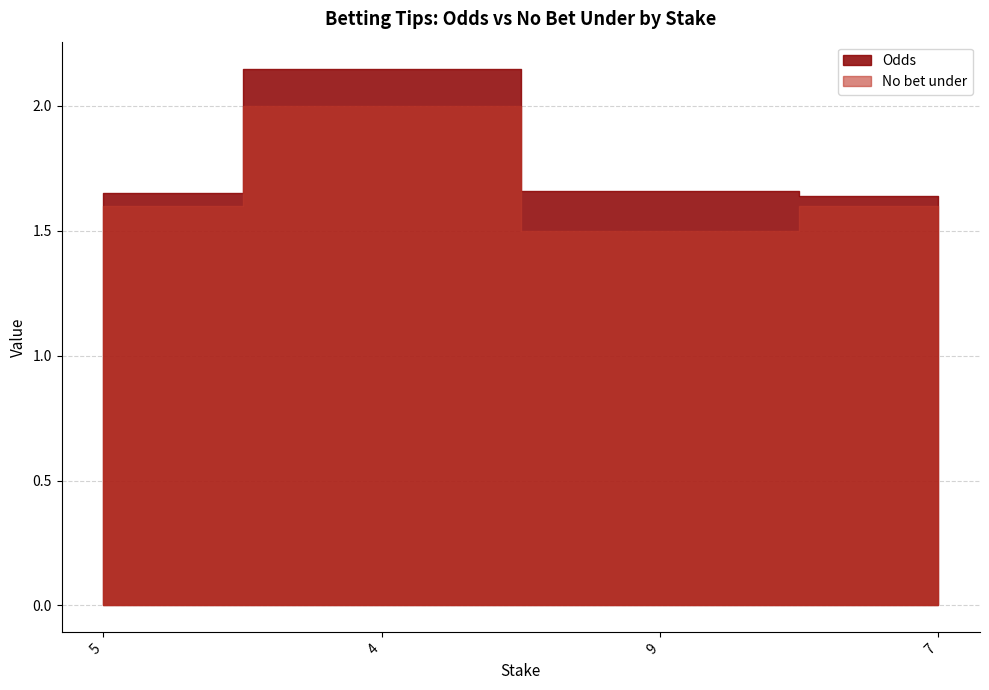

What is the difference between the Odds values at 4 and 7?

0.5